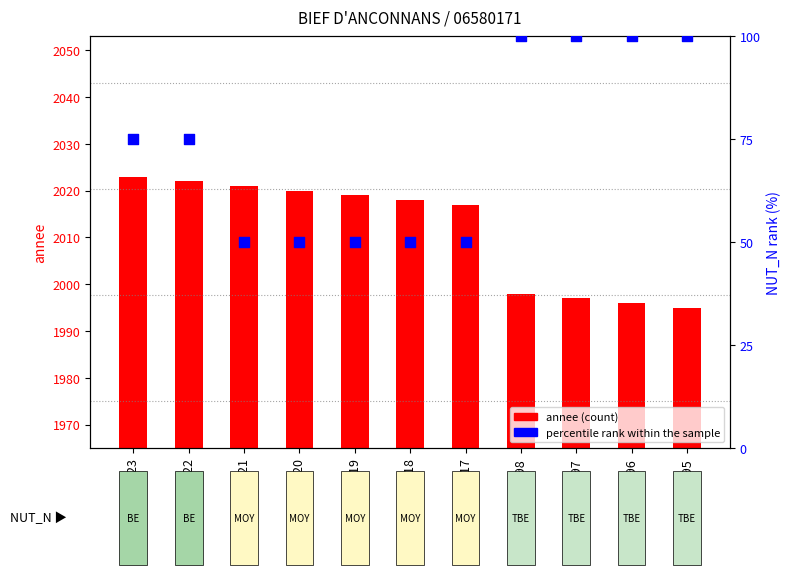

Is the value of annee at 2023 greater than the value of percentile rank within the sample at 1998?

Yes